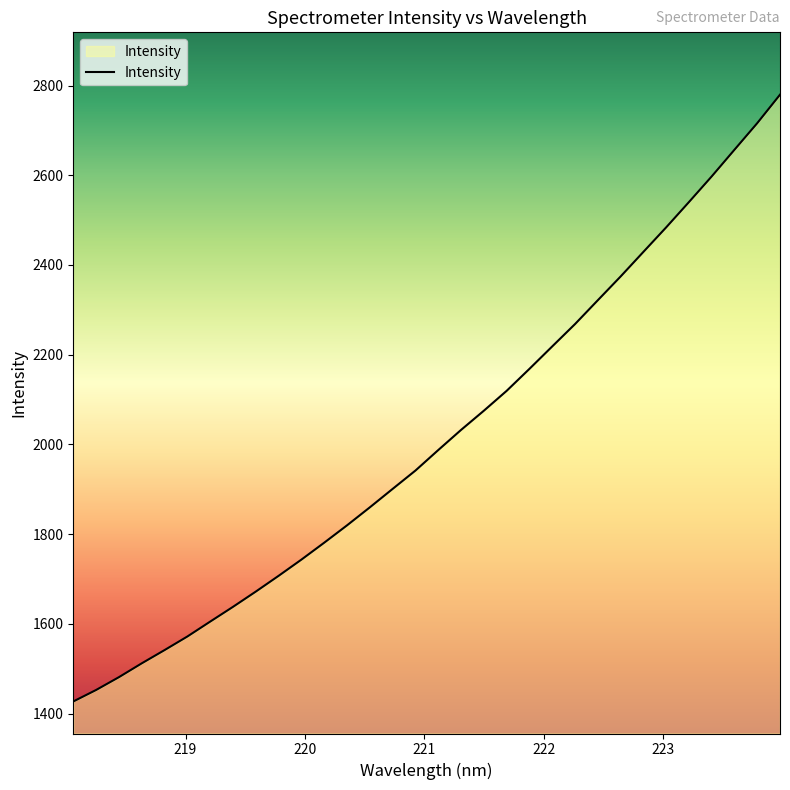

What is the maximum value shown in the chart?

2779.6